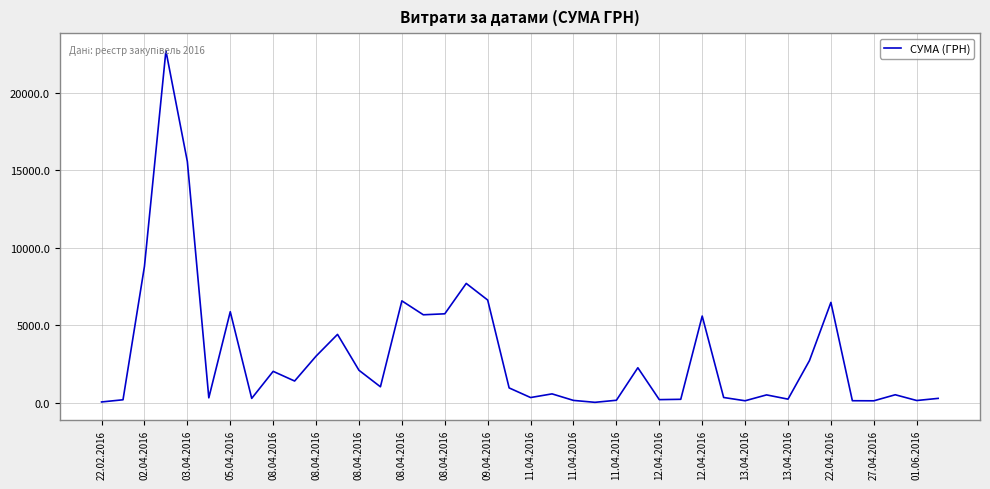

What is the maximum value shown in the chart?

22733.0